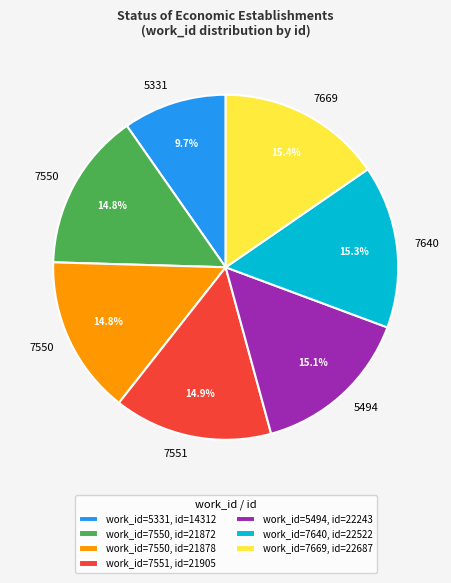

How much of the chart is everything except work_id=7550, id=21878?

85.2%